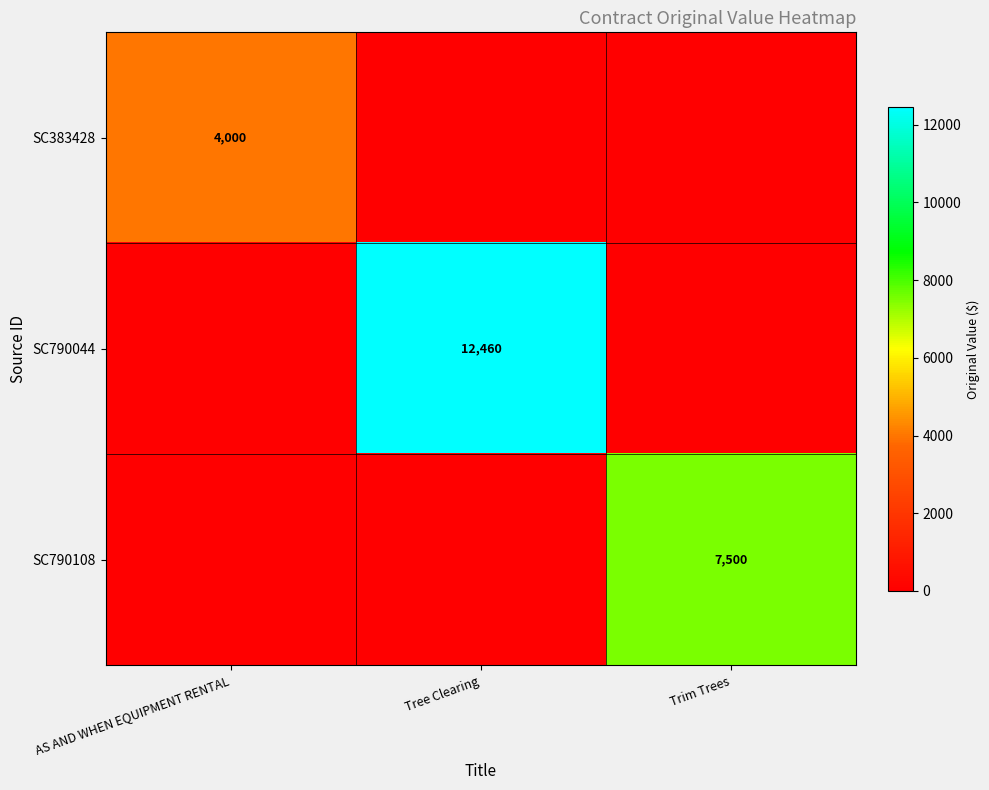

The SC383428 series shows 4000 at AS AND WHEN EQUIPMENT RENTAL. True or false?

True